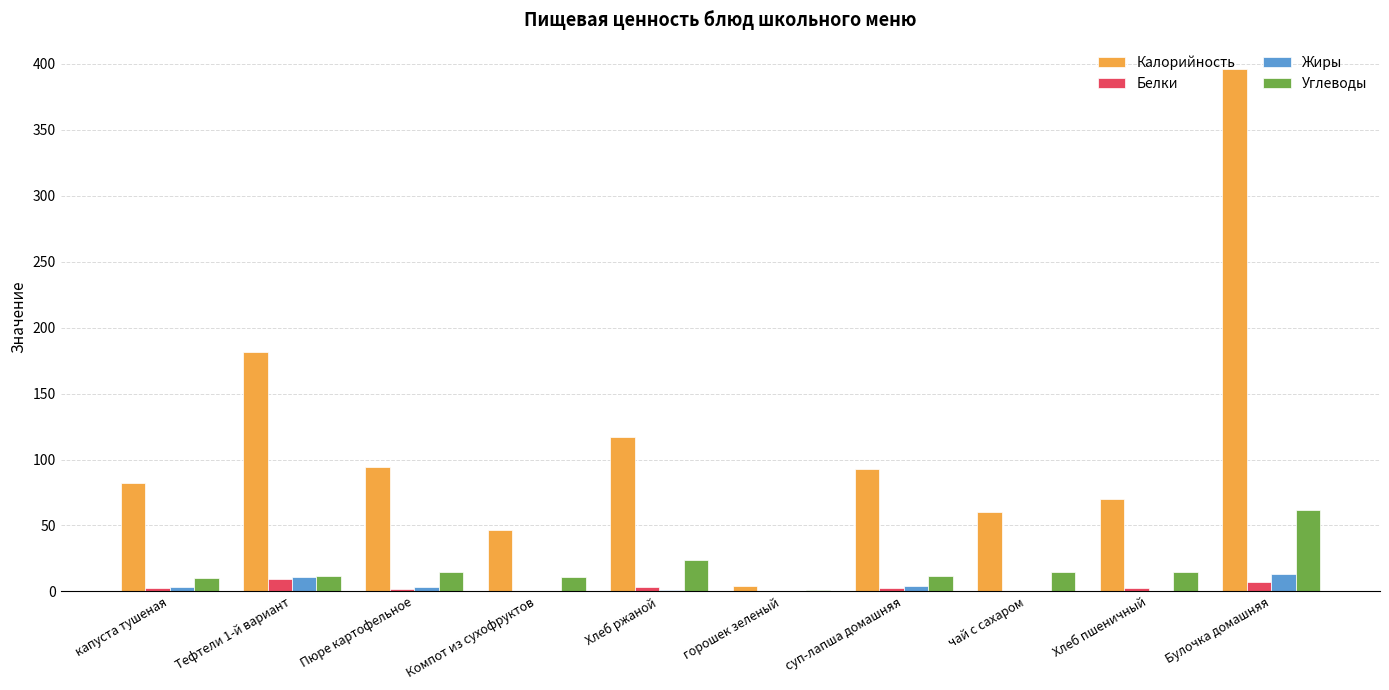

At which label does Углеводы reach its peak?

Булочка домашняя